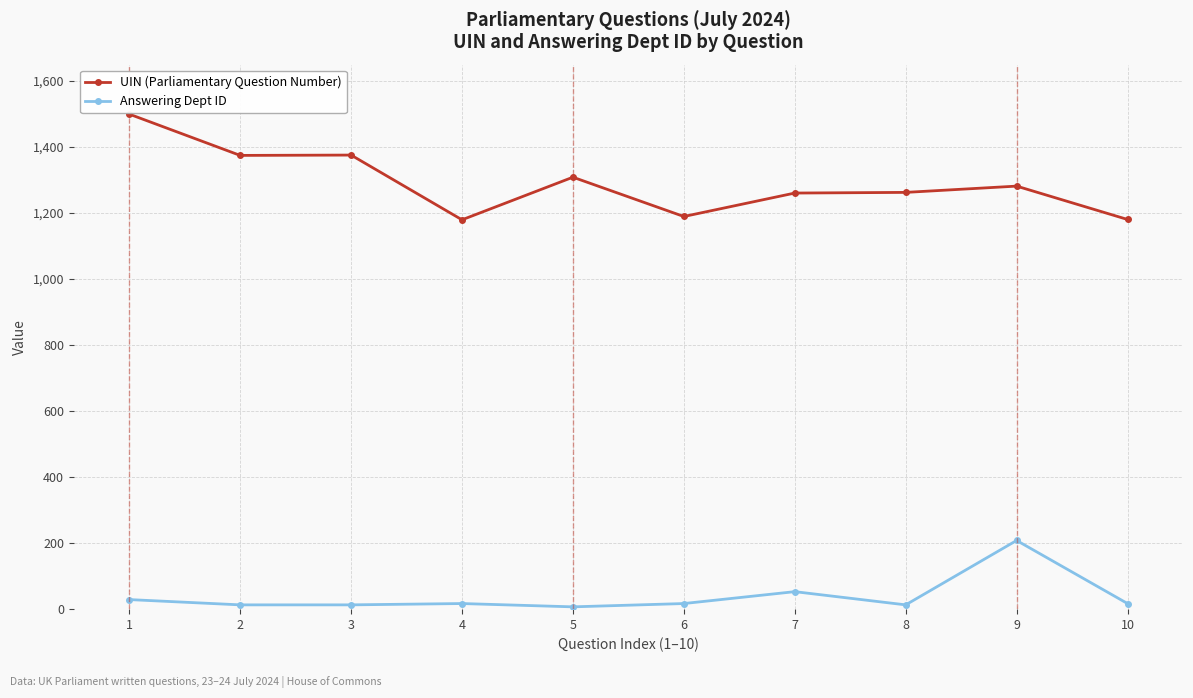

Does the chart have visible grid lines?

Yes